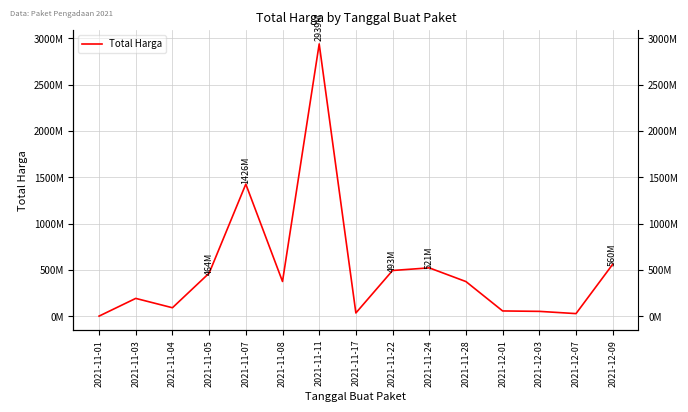

Rank the categories by value from highest to lowest.

2021-11-11, 2021-11-07, 2021-12-09, 2021-11-24, 2021-11-22, 2021-11-05, 2021-11-08, 2021-11-28, 2021-11-03, 2021-11-04, 2021-12-01, 2021-12-03, 2021-11-17, 2021-12-07, 2021-11-01